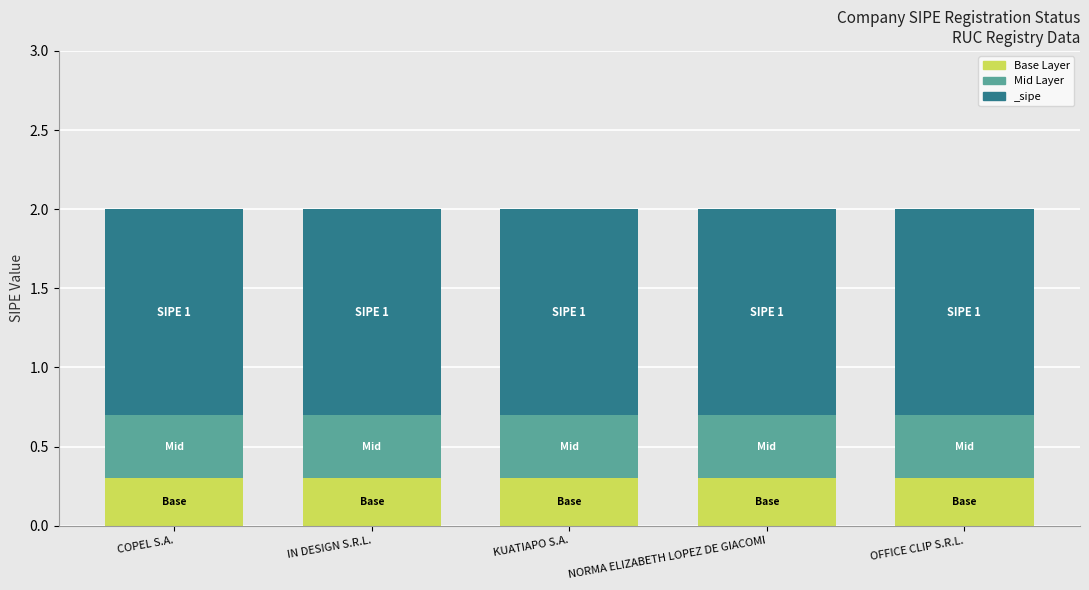

The value of Base Layer at OFFICE CLIP S.R.L. is 0.3. True or false?

True